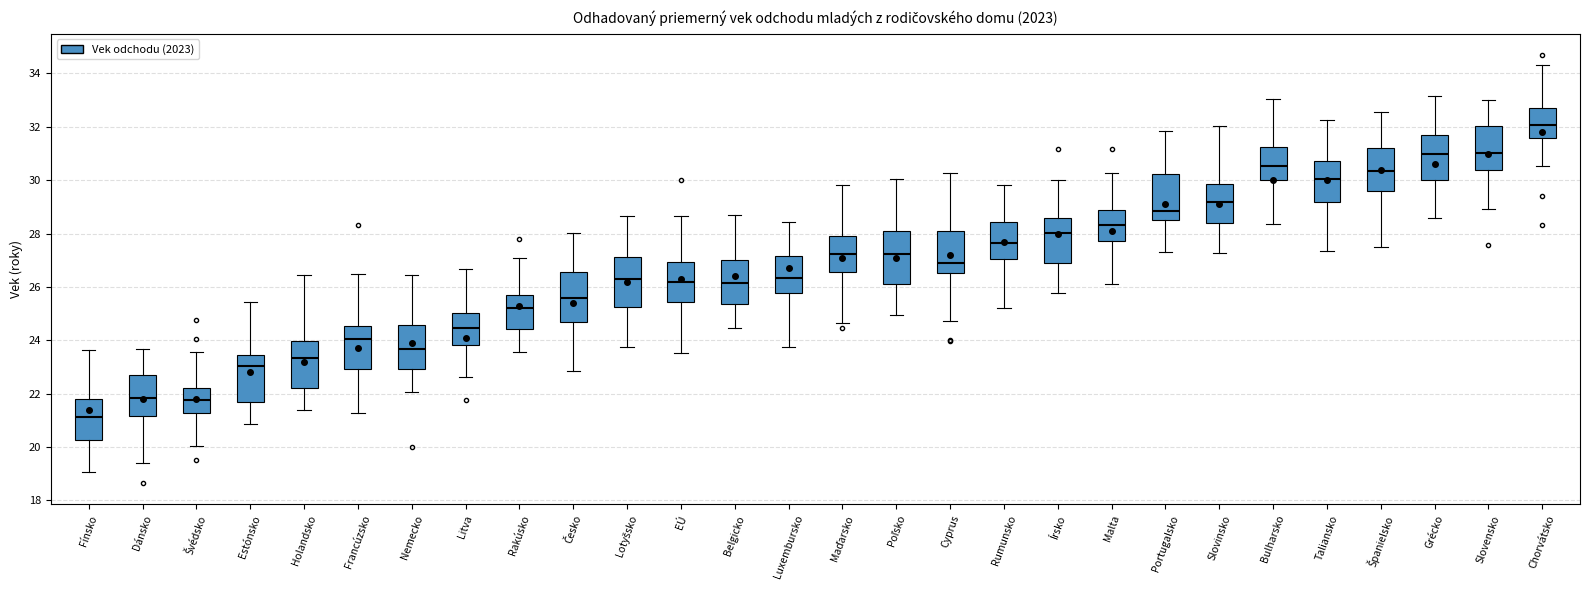

Reading left to right, transcribe this box plot: for each box, give where its median line is, the range the box spans, and where its two whiskers end, as read against the y-axis. The values are not printed on the chart, so give them approximately, as read against the axis.

Fínsko: median 21.2, box 20.2 to 21.8, whiskers 19.0 to 23.6
Dánsko: median 21.8, box 21.2 to 22.8, whiskers 19.4 to 23.6
Švédsko: median 21.8, box 21.2 to 22.2, whiskers 20.0 to 23.6
Estónsko: median 23.0, box 21.8 to 23.4, whiskers 20.8 to 25.4
Holandsko: median 23.4, box 22.2 to 24.0, whiskers 21.4 to 26.4
Francúzsko: median 24.0, box 23.0 to 24.6, whiskers 21.2 to 26.4
Nemecko: median 23.6, box 23.0 to 24.6, whiskers 22.0 to 26.4
Litva: median 24.4, box 23.8 to 25.0, whiskers 22.6 to 26.6
Rakúsko: median 25.2, box 24.4 to 25.8, whiskers 23.6 to 27.0
Česko: median 25.6, box 24.8 to 26.6, whiskers 22.8 to 28.0
Lotyšsko: median 26.2, box 25.2 to 27.2, whiskers 23.8 to 28.6
EÚ: median 26.2, box 25.4 to 27.0, whiskers 23.6 to 28.6
Belgicko: median 26.2, box 25.4 to 27.0, whiskers 24.4 to 28.6
Luxembursko: median 26.4, box 25.8 to 27.2, whiskers 23.8 to 28.4
Maďarsko: median 27.2, box 26.6 to 28.0, whiskers 24.6 to 29.8
Poľsko: median 27.2, box 26.2 to 28.2, whiskers 25.0 to 30.0
Cyprus: median 27.0, box 26.6 to 28.2, whiskers 24.8 to 30.2
Rumunsko: median 27.6, box 27.0 to 28.4, whiskers 25.2 to 29.8
Írsko: median 28.0, box 26.8 to 28.6, whiskers 25.8 to 30.0
Malta: median 28.4, box 27.8 to 28.8, whiskers 26.2 to 30.2
Portugalsko: median 28.8, box 28.6 to 30.2, whiskers 27.4 to 31.8
Slovinsko: median 29.2, box 28.4 to 29.8, whiskers 27.2 to 32.0
Bulharsko: median 30.6, box 30.0 to 31.2, whiskers 28.4 to 33.0
Taliansko: median 30.0, box 29.2 to 30.8, whiskers 27.4 to 32.2
Španielsko: median 30.4, box 29.6 to 31.2, whiskers 27.4 to 32.6
Grécko: median 31.0, box 30.0 to 31.6, whiskers 28.6 to 33.2
Slovensko: median 31.0, box 30.4 to 32.0, whiskers 29.0 to 33.0
Chorvátsko: median 32.0, box 31.6 to 32.8, whiskers 30.6 to 34.4